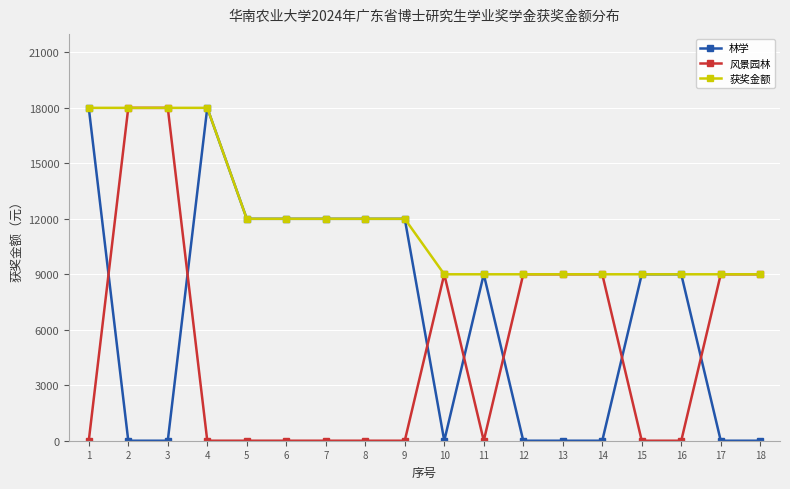

Reading right to left, what are all the values shown in this chart?

林学: 0	0	9000	9000	0	0	0	9000	0	12000	12000	12000	12000	12000	18000	0	0	18000
风景园林: 9000	9000	0	0	9000	9000	9000	0	9000	0	0	0	0	0	0	18000	18000	0
获奖金额: 9000	9000	9000	9000	9000	9000	9000	9000	9000	12000	12000	12000	12000	12000	18000	18000	18000	18000